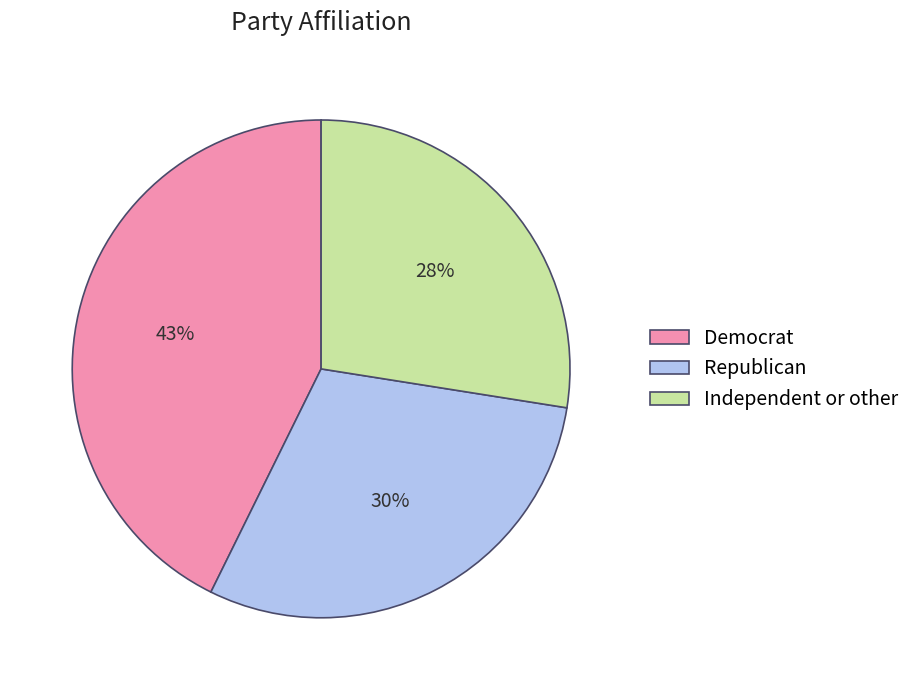

What is the smallest slice in the pie chart?

Independent or other